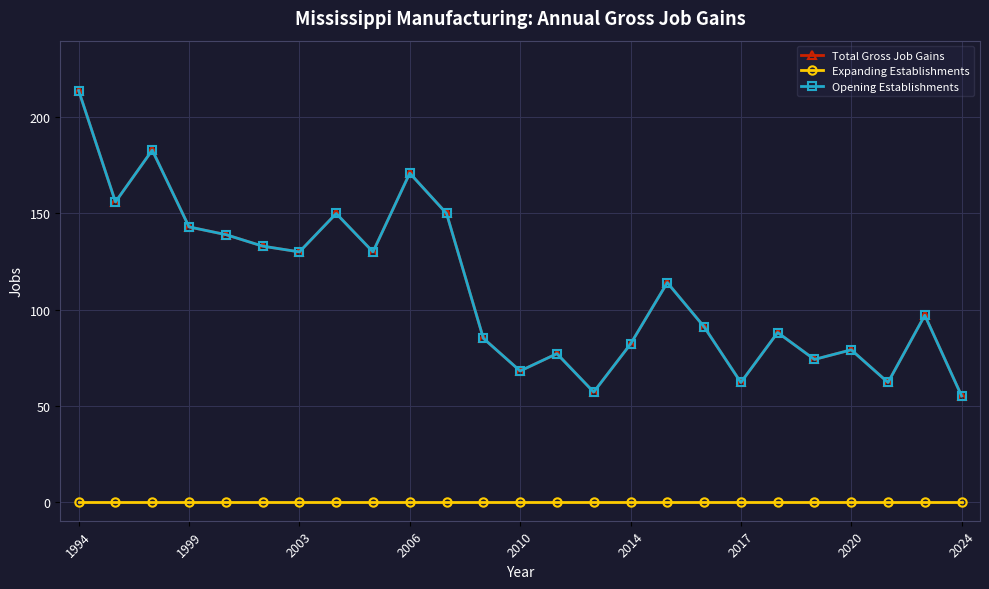

Is this an area chart (filled region under the line)?

No